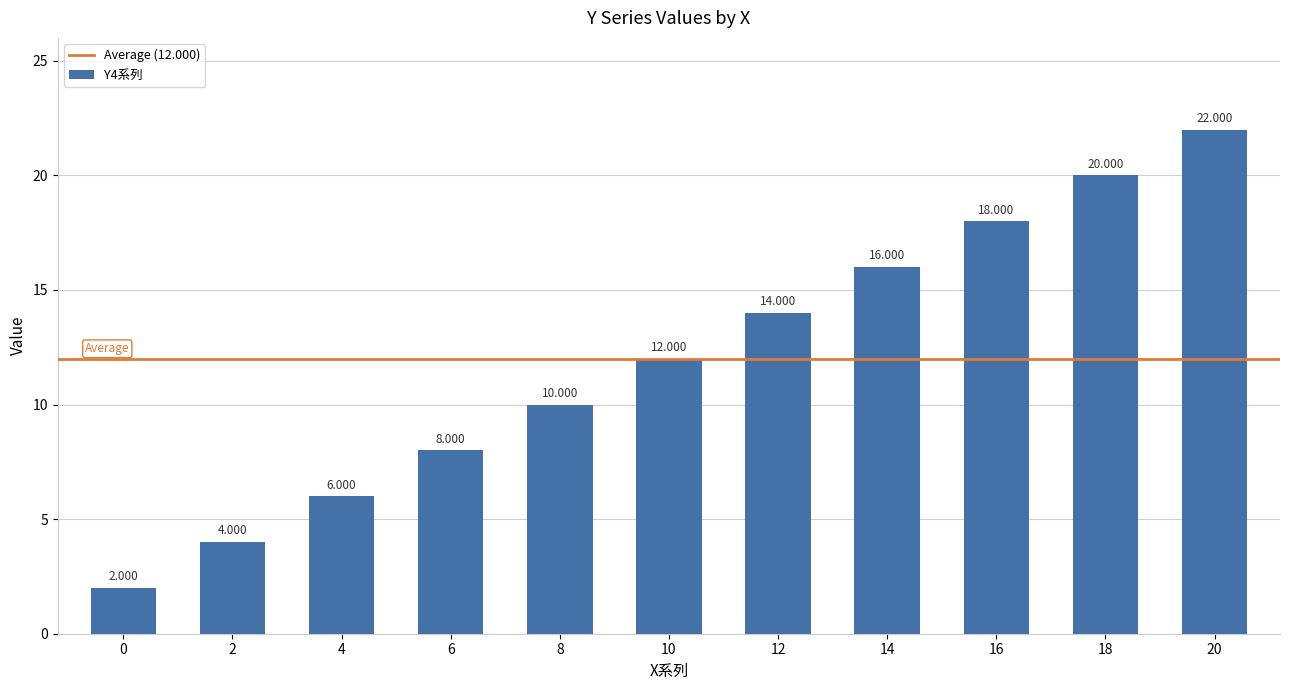

How many distinct data groups are displayed?

1